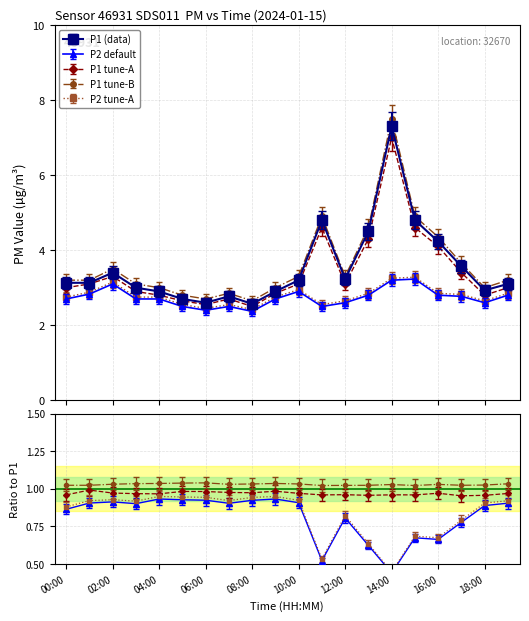

What is the difference between the second highest and minimum values in the P1 series?

2.1